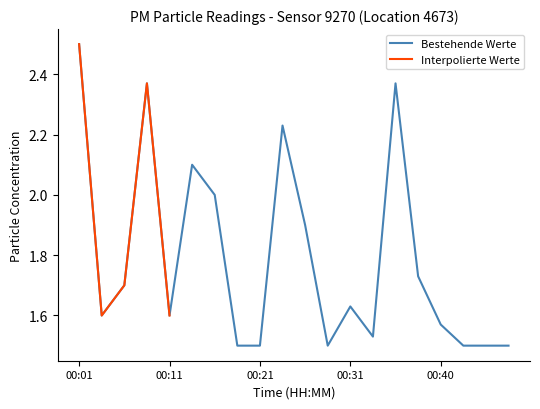

How many interior local peaks (higher than both neighbors) does the data have?

5